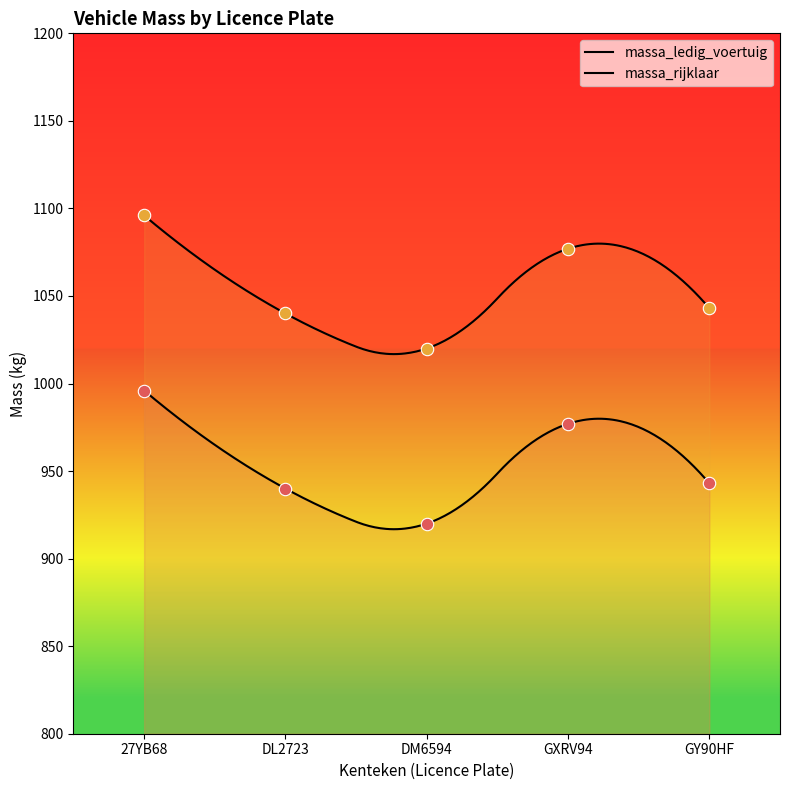

At how many categories does at least one series exceed 926?

5